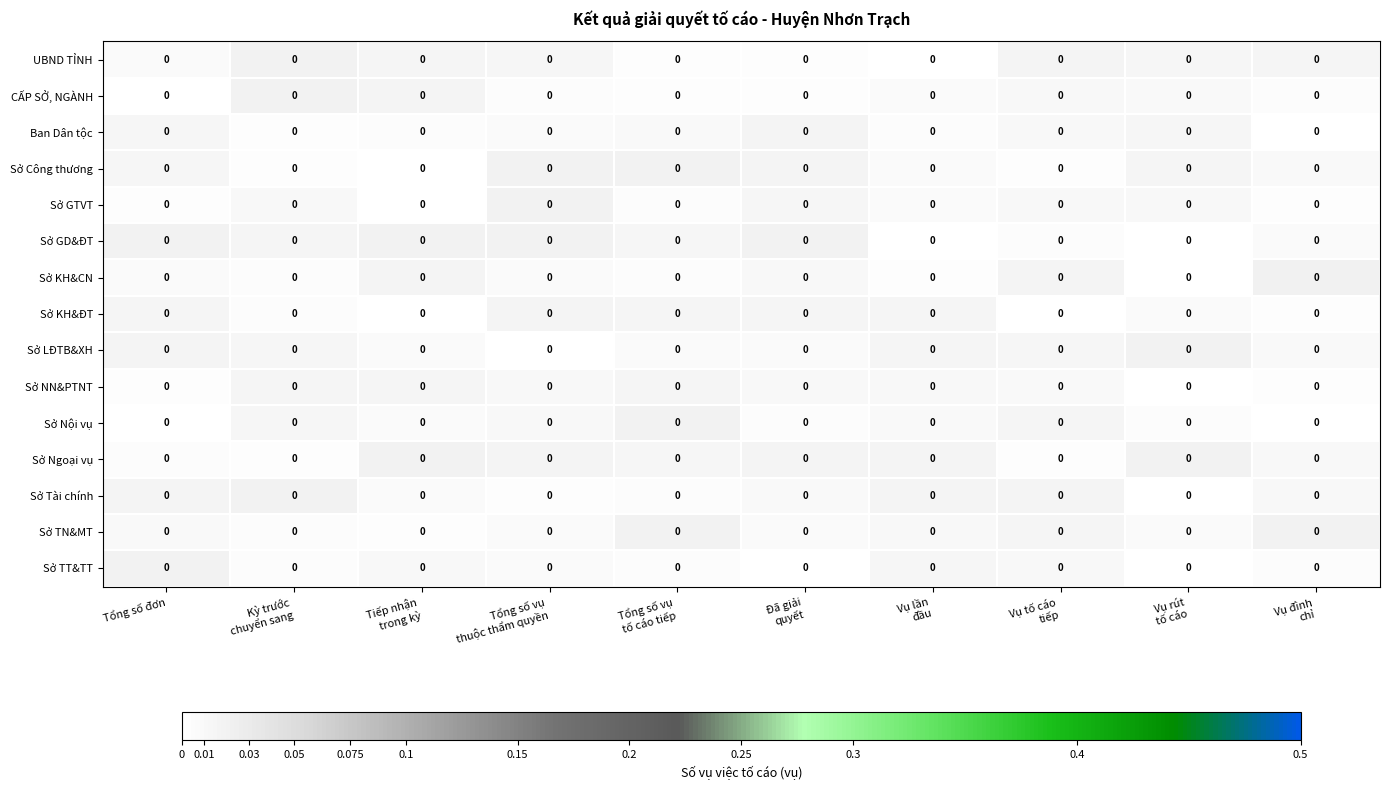

Reading left to right, list all the values displayed in this chart.

UBND TỈNH: Tổng số đơn=0.0	Kỳ trước
chuyển sang=0.0	Tiếp nhận
trong kỳ=0.0	Tổng số vụ
thuộc thẩm quyền=0.0	Tổng số vụ
tố cáo tiếp=0.0	Đã giải
quyết=0.0	Vụ lần
đầu=0.0	Vụ tố cáo
tiếp=0.0	Vụ rút
tố cáo=0.0	Vụ đình
chỉ=0.0
CẤP SỞ, NGÀNH: Tổng số đơn=0.0	Kỳ trước
chuyển sang=0.0	Tiếp nhận
trong kỳ=0.0	Tổng số vụ
thuộc thẩm quyền=0.0	Tổng số vụ
tố cáo tiếp=0.0	Đã giải
quyết=0.0	Vụ lần
đầu=0.0	Vụ tố cáo
tiếp=0.0	Vụ rút
tố cáo=0.0	Vụ đình
chỉ=0.0
Ban Dân tộc: Tổng số đơn=0.0	Kỳ trước
chuyển sang=0.0	Tiếp nhận
trong kỳ=0.0	Tổng số vụ
thuộc thẩm quyền=0.0	Tổng số vụ
tố cáo tiếp=0.0	Đã giải
quyết=0.0	Vụ lần
đầu=0.0	Vụ tố cáo
tiếp=0.0	Vụ rút
tố cáo=0.0	Vụ đình
chỉ=0.0
Sở Công thương: Tổng số đơn=0.0	Kỳ trước
chuyển sang=0.0	Tiếp nhận
trong kỳ=0.0	Tổng số vụ
thuộc thẩm quyền=0.0	Tổng số vụ
tố cáo tiếp=0.0	Đã giải
quyết=0.0	Vụ lần
đầu=0.0	Vụ tố cáo
tiếp=0.0	Vụ rút
tố cáo=0.0	Vụ đình
chỉ=0.0
Sở GTVT: Tổng số đơn=0.0	Kỳ trước
chuyển sang=0.0	Tiếp nhận
trong kỳ=0.0	Tổng số vụ
thuộc thẩm quyền=0.0	Tổng số vụ
tố cáo tiếp=0.0	Đã giải
quyết=0.0	Vụ lần
đầu=0.0	Vụ tố cáo
tiếp=0.0	Vụ rút
tố cáo=0.0	Vụ đình
chỉ=0.0
Sở GD&ĐT: Tổng số đơn=0.0	Kỳ trước
chuyển sang=0.0	Tiếp nhận
trong kỳ=0.0	Tổng số vụ
thuộc thẩm quyền=0.0	Tổng số vụ
tố cáo tiếp=0.0	Đã giải
quyết=0.0	Vụ lần
đầu=0.0	Vụ tố cáo
tiếp=0.0	Vụ rút
tố cáo=0.0	Vụ đình
chỉ=0.0
Sở KH&CN: Tổng số đơn=0.0	Kỳ trước
chuyển sang=0.0	Tiếp nhận
trong kỳ=0.0	Tổng số vụ
thuộc thẩm quyền=0.0	Tổng số vụ
tố cáo tiếp=0.0	Đã giải
quyết=0.0	Vụ lần
đầu=0.0	Vụ tố cáo
tiếp=0.0	Vụ rút
tố cáo=0.0	Vụ đình
chỉ=0.0
Sở KH&ĐT: Tổng số đơn=0.0	Kỳ trước
chuyển sang=0.0	Tiếp nhận
trong kỳ=0.0	Tổng số vụ
thuộc thẩm quyền=0.0	Tổng số vụ
tố cáo tiếp=0.0	Đã giải
quyết=0.0	Vụ lần
đầu=0.0	Vụ tố cáo
tiếp=0.0	Vụ rút
tố cáo=0.0	Vụ đình
chỉ=0.0
Sở LĐTB&XH: Tổng số đơn=0.0	Kỳ trước
chuyển sang=0.0	Tiếp nhận
trong kỳ=0.0	Tổng số vụ
thuộc thẩm quyền=0.0	Tổng số vụ
tố cáo tiếp=0.0	Đã giải
quyết=0.0	Vụ lần
đầu=0.0	Vụ tố cáo
tiếp=0.0	Vụ rút
tố cáo=0.0	Vụ đình
chỉ=0.0
Sở NN&PTNT: Tổng số đơn=0.0	Kỳ trước
chuyển sang=0.0	Tiếp nhận
trong kỳ=0.0	Tổng số vụ
thuộc thẩm quyền=0.0	Tổng số vụ
tố cáo tiếp=0.0	Đã giải
quyết=0.0	Vụ lần
đầu=0.0	Vụ tố cáo
tiếp=0.0	Vụ rút
tố cáo=0.0	Vụ đình
chỉ=0.0
Sở Nội vụ: Tổng số đơn=0.0	Kỳ trước
chuyển sang=0.0	Tiếp nhận
trong kỳ=0.0	Tổng số vụ
thuộc thẩm quyền=0.0	Tổng số vụ
tố cáo tiếp=0.0	Đã giải
quyết=0.0	Vụ lần
đầu=0.0	Vụ tố cáo
tiếp=0.0	Vụ rút
tố cáo=0.0	Vụ đình
chỉ=0.0
Sở Ngoại vụ: Tổng số đơn=0.0	Kỳ trước
chuyển sang=0.0	Tiếp nhận
trong kỳ=0.0	Tổng số vụ
thuộc thẩm quyền=0.0	Tổng số vụ
tố cáo tiếp=0.0	Đã giải
quyết=0.0	Vụ lần
đầu=0.0	Vụ tố cáo
tiếp=0.0	Vụ rút
tố cáo=0.0	Vụ đình
chỉ=0.0
Sở Tài chính: Tổng số đơn=0.0	Kỳ trước
chuyển sang=0.0	Tiếp nhận
trong kỳ=0.0	Tổng số vụ
thuộc thẩm quyền=0.0	Tổng số vụ
tố cáo tiếp=0.0	Đã giải
quyết=0.0	Vụ lần
đầu=0.0	Vụ tố cáo
tiếp=0.0	Vụ rút
tố cáo=0.0	Vụ đình
chỉ=0.0
Sở TN&MT: Tổng số đơn=0.0	Kỳ trước
chuyển sang=0.0	Tiếp nhận
trong kỳ=0.0	Tổng số vụ
thuộc thẩm quyền=0.0	Tổng số vụ
tố cáo tiếp=0.0	Đã giải
quyết=0.0	Vụ lần
đầu=0.0	Vụ tố cáo
tiếp=0.0	Vụ rút
tố cáo=0.0	Vụ đình
chỉ=0.0
Sở TT&TT: Tổng số đơn=0.0	Kỳ trước
chuyển sang=0.0	Tiếp nhận
trong kỳ=0.0	Tổng số vụ
thuộc thẩm quyền=0.0	Tổng số vụ
tố cáo tiếp=0.0	Đã giải
quyết=0.0	Vụ lần
đầu=0.0	Vụ tố cáo
tiếp=0.0	Vụ rút
tố cáo=0.0	Vụ đình
chỉ=0.0